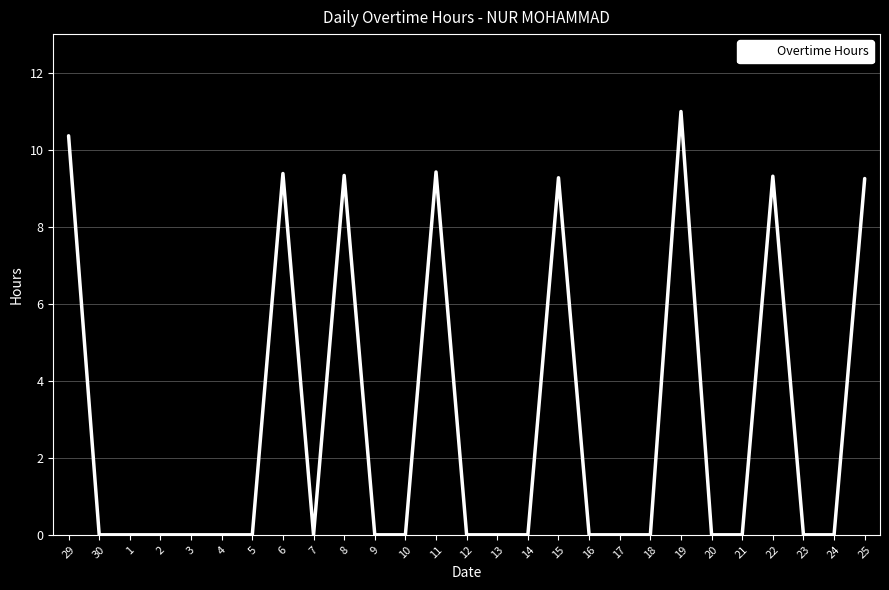

Which category has the highest value across all series?

19